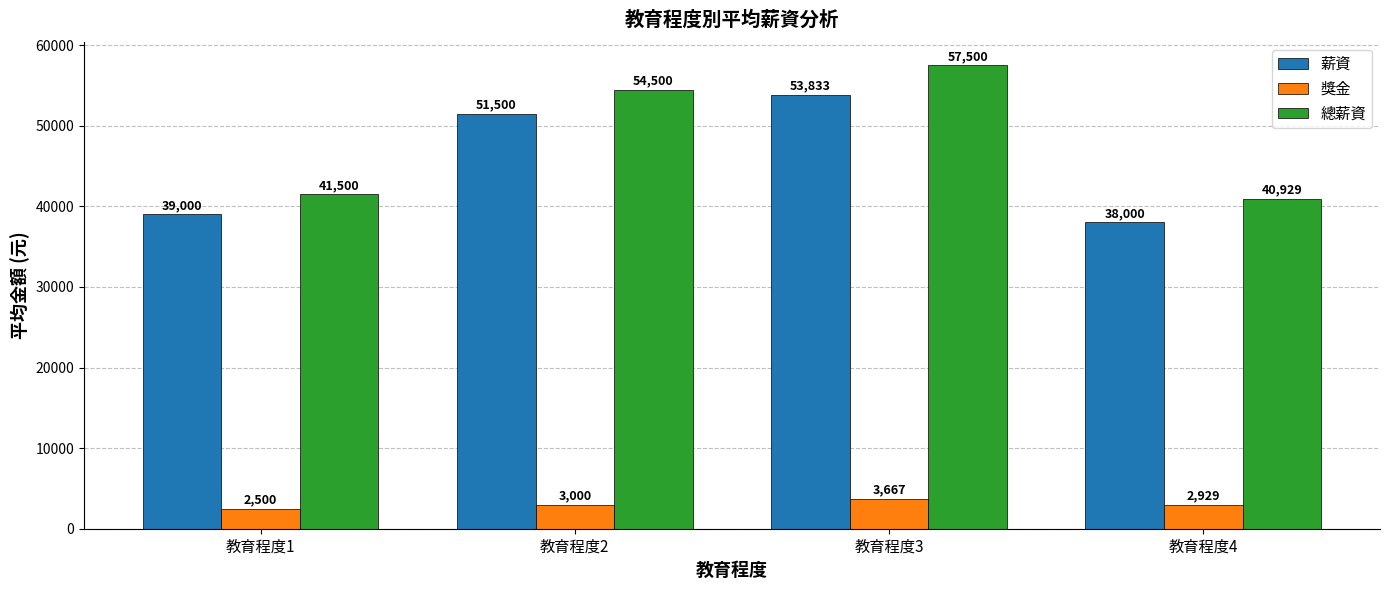

List the labels in order of 總薪資 value, smallest first.

教育程度4, 教育程度1, 教育程度2, 教育程度3